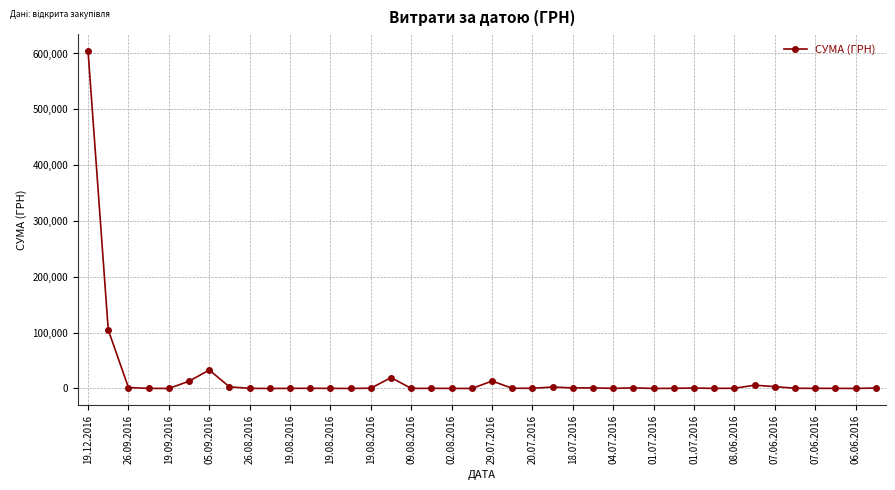

What is the maximum value shown in the chart?

604361.3